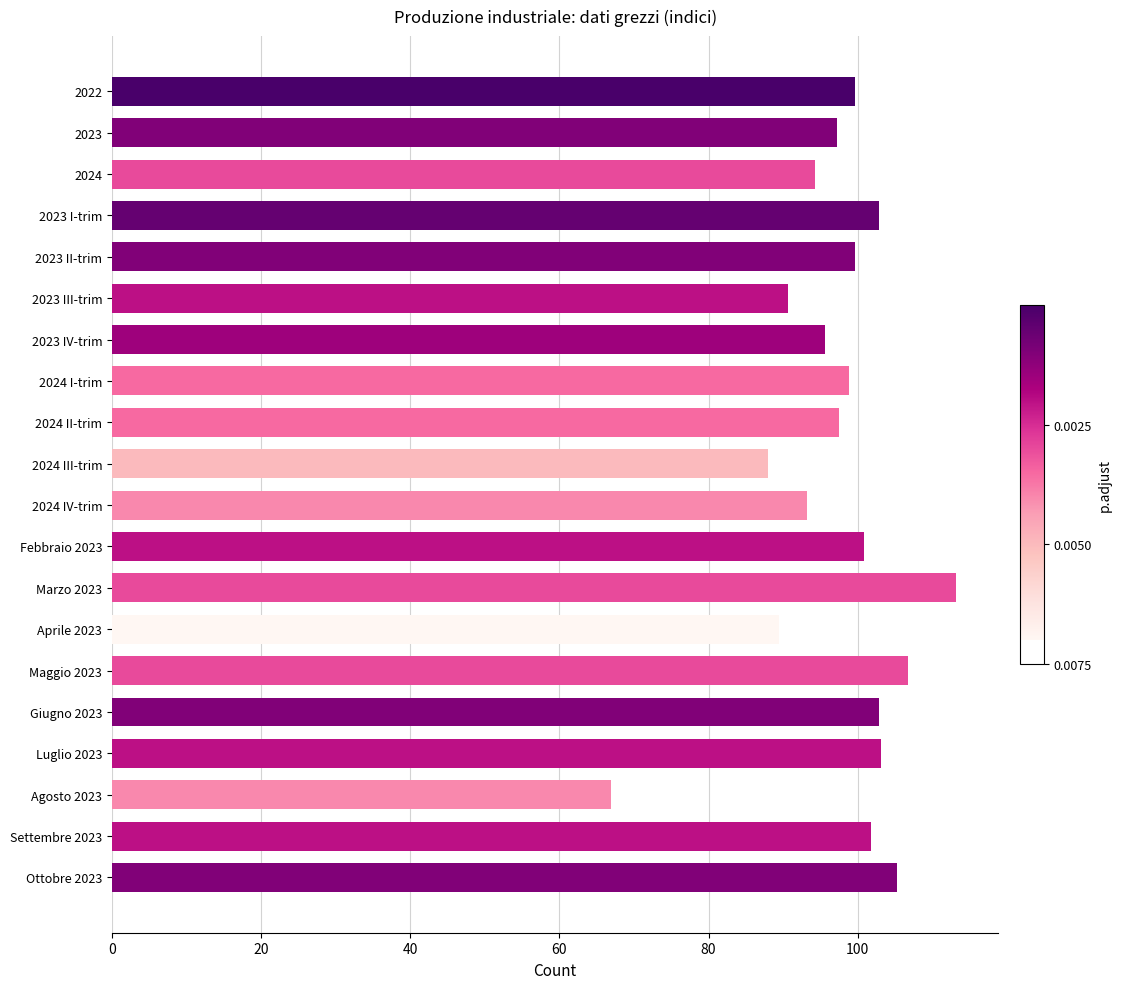

Does the chart contain stacked bars?

No